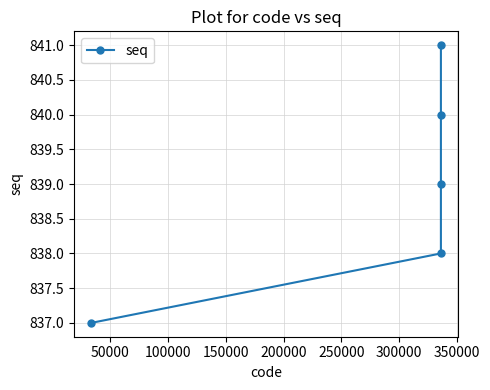

True or false: the data has more than 0 interior local peaks.

False